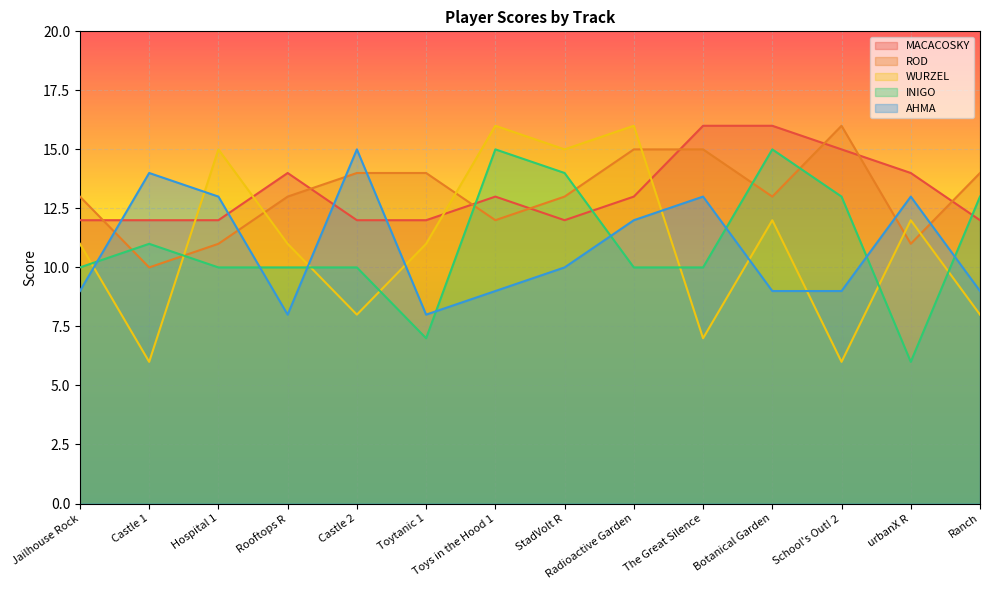

What is the sum of the AHMA values at The Great Silence and Rooftops R?

21